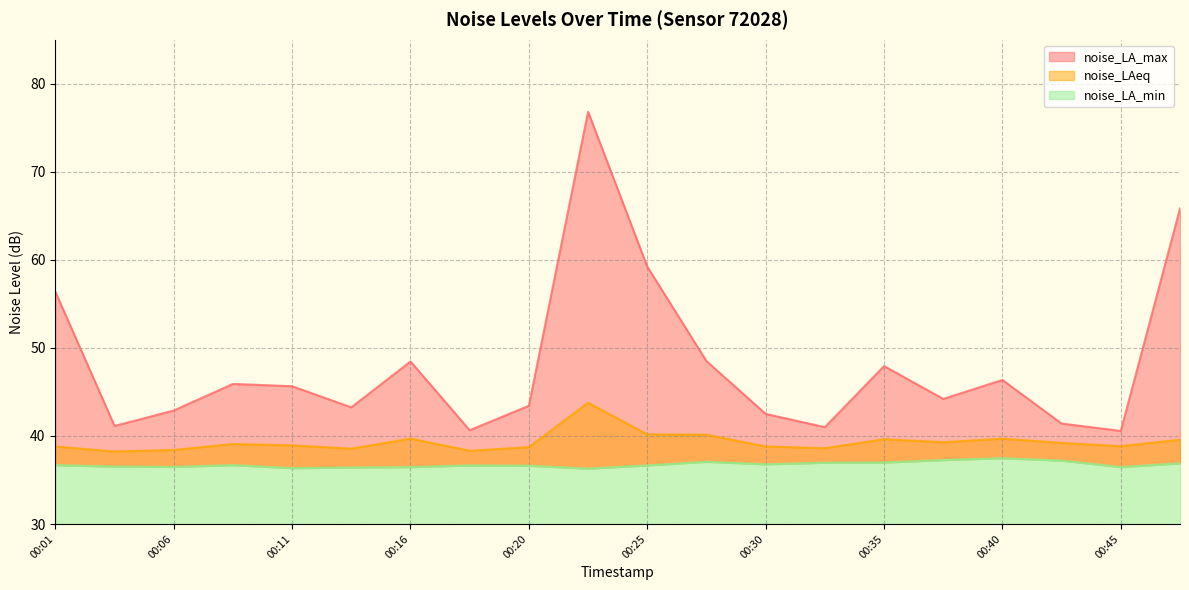

At 00:42, list the series in order from smallest to largest.

noise_LA_min, noise_LAeq, noise_LA_max